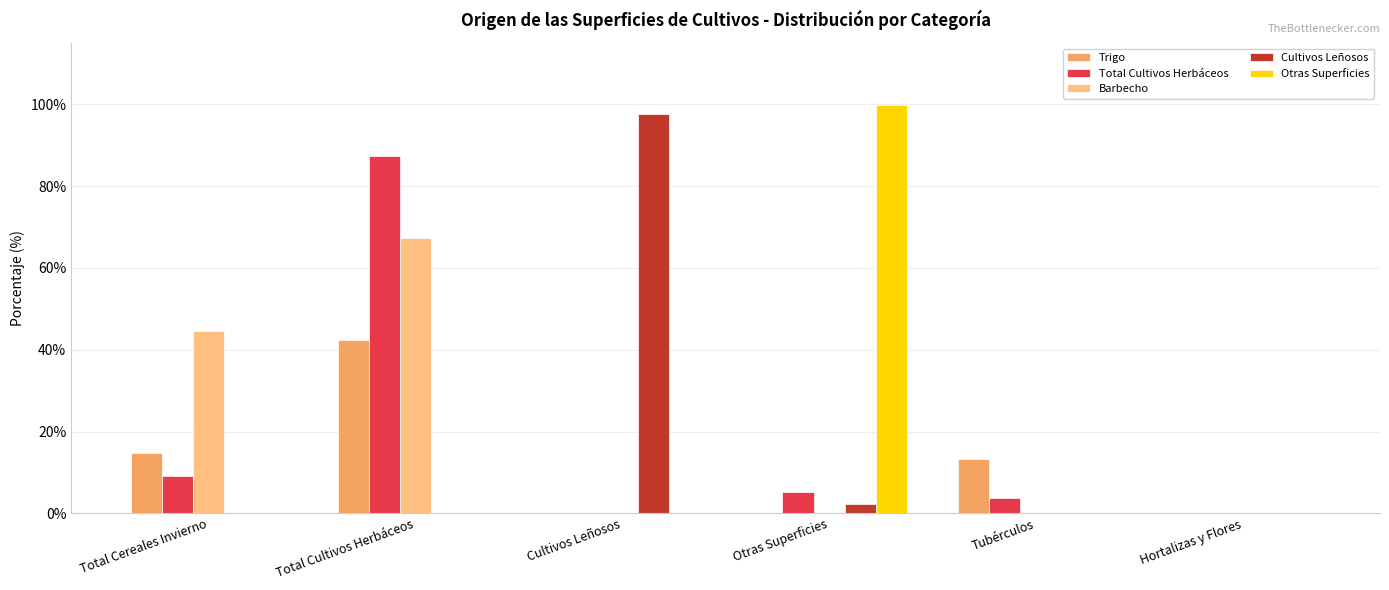

Are the bars grouped side by side (vs. stacked)?

Yes